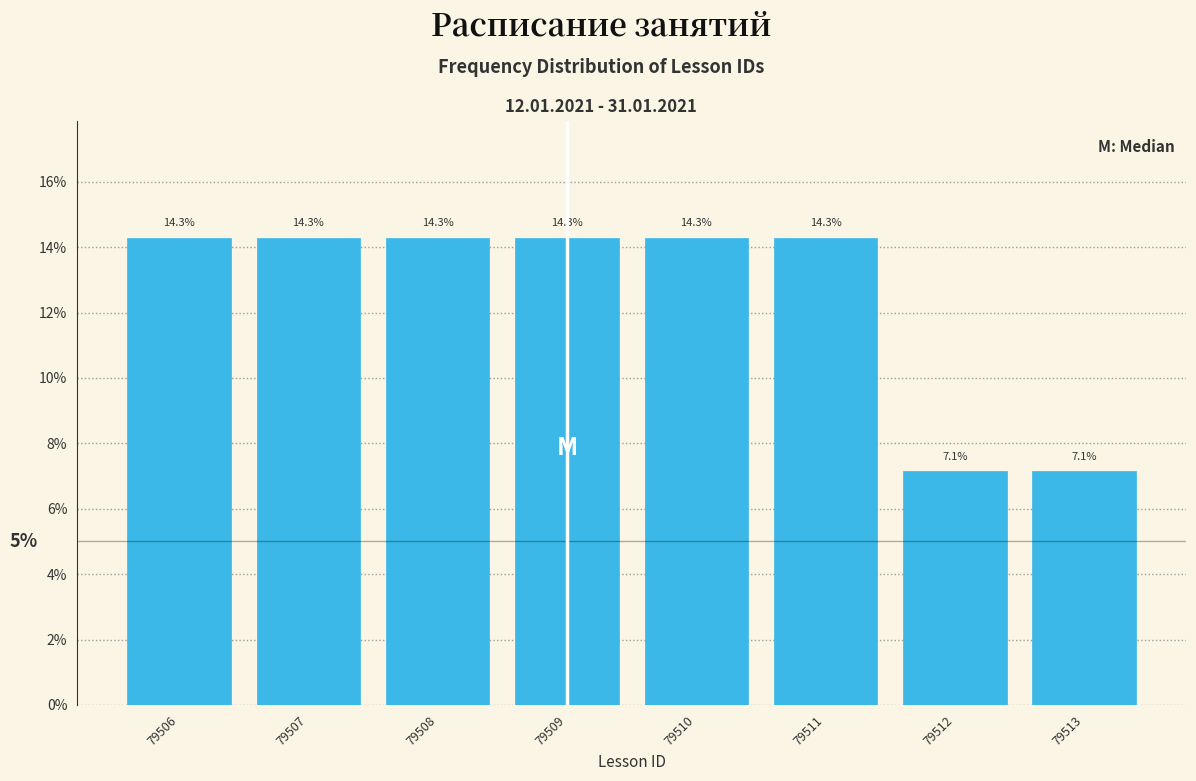

What is the height of the bar covering 79506.5 to 79507.5 on the x-axis?

14.3